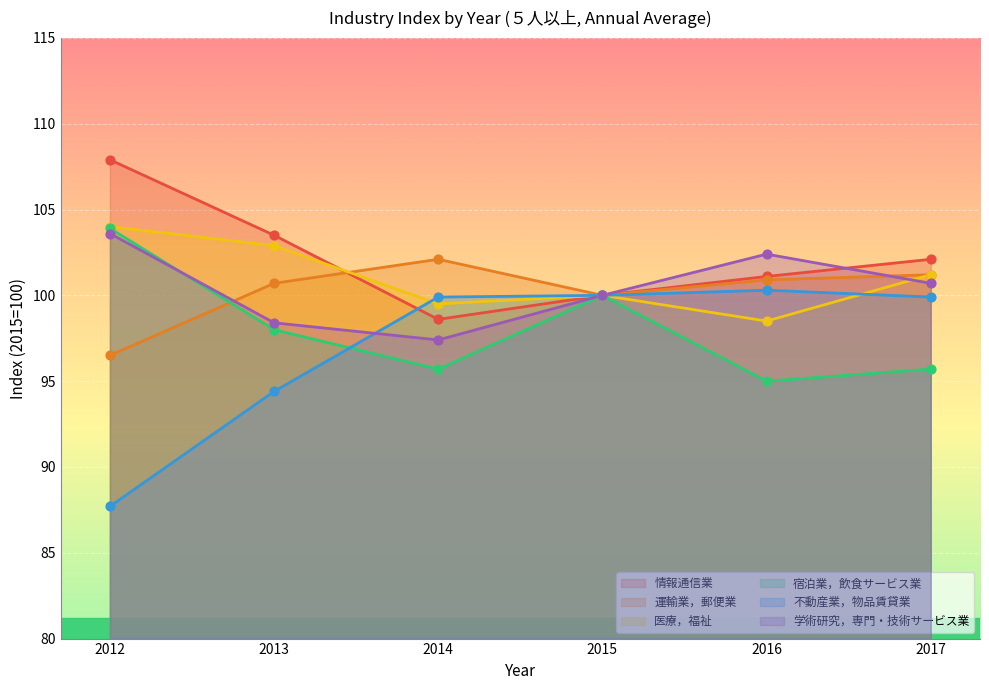

At which category is the sum across all series the highest?

2012